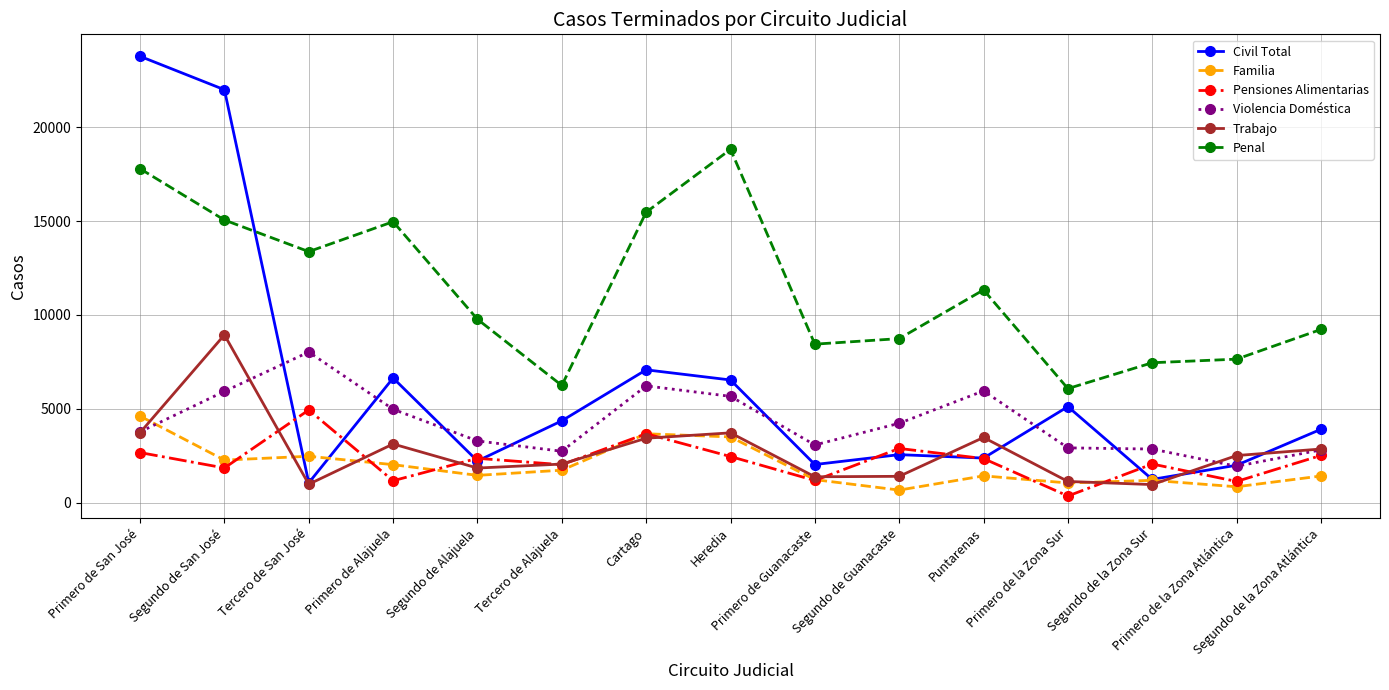

What is the highest value of the Penal series?

18816